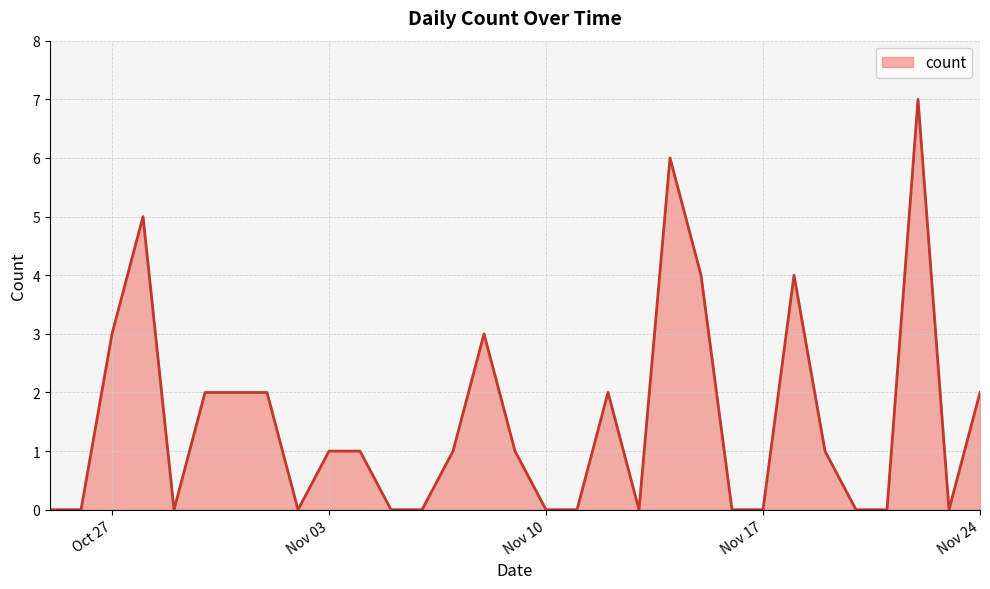

Reading right to left, transcribe all the data shown in this chart.

2	0	7	0	0	1	4	0	0	4	6	0	2	0	0	1	3	1	0	0	1	1	0	2	2	2	0	5	3	0	0